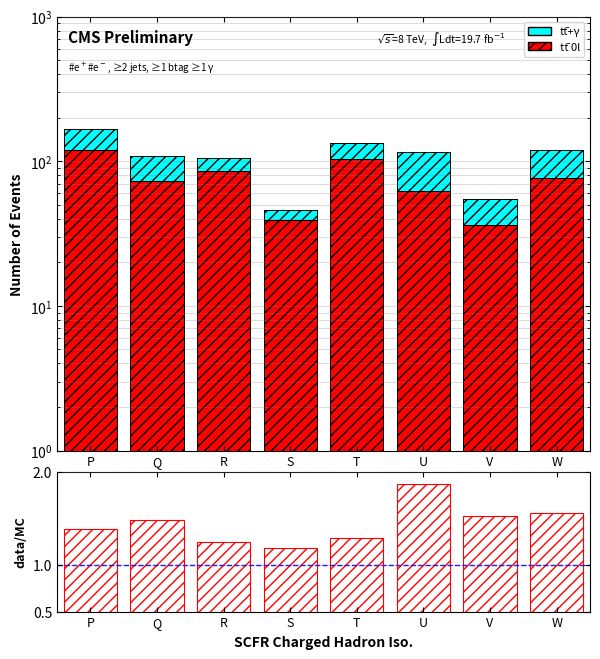

How many values in the col4 (tt̄+γ) series exceed 35?

3